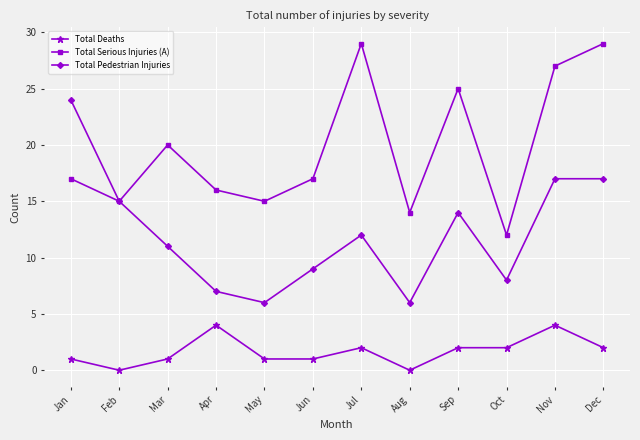

True or false: Total Deaths and Total Pedestrian Injuries intersect in this chart.

False